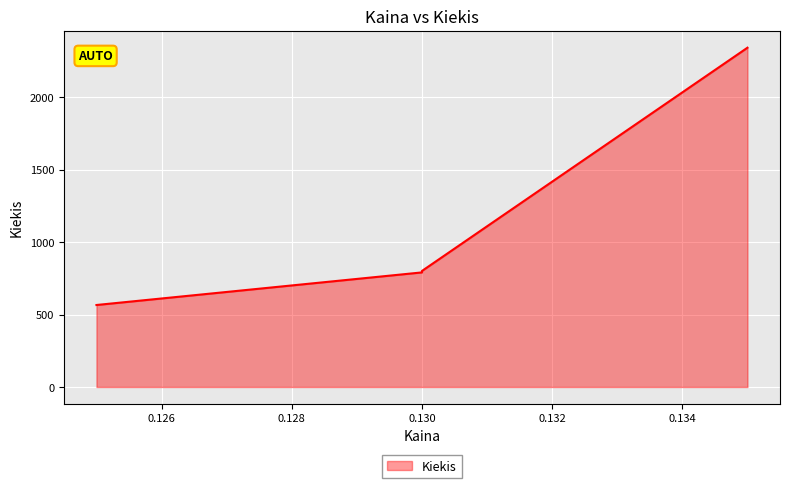

What is the label of the 2nd point from the right?

0.13